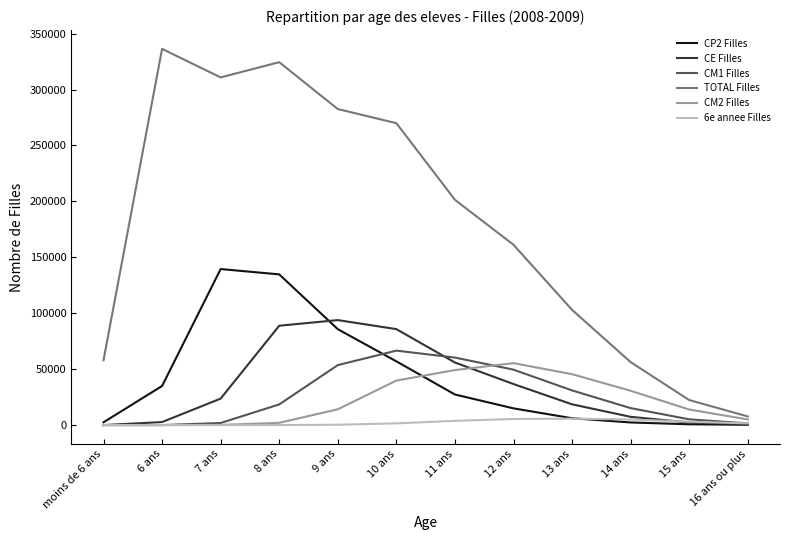

What position from the right is 10 ans?

7